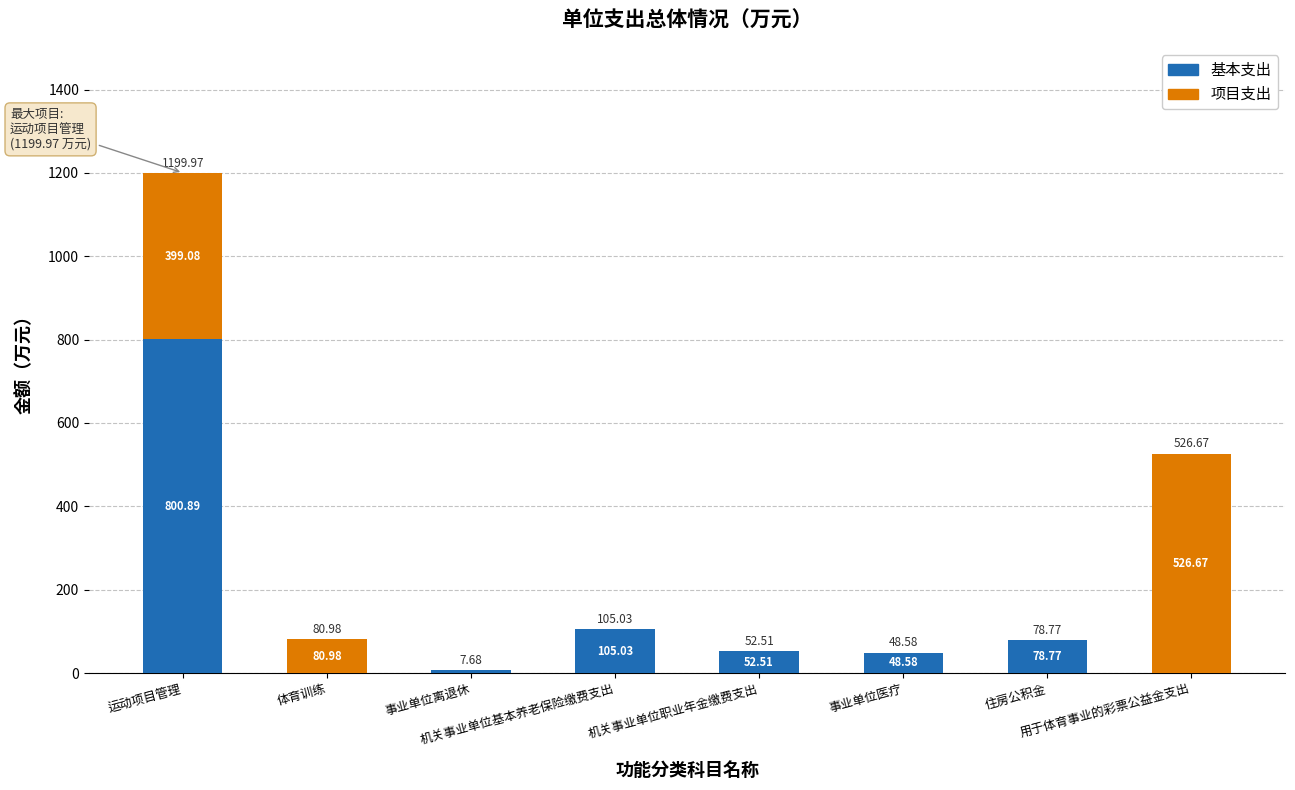

What is the total value across all series at 住房公积金?

78.8